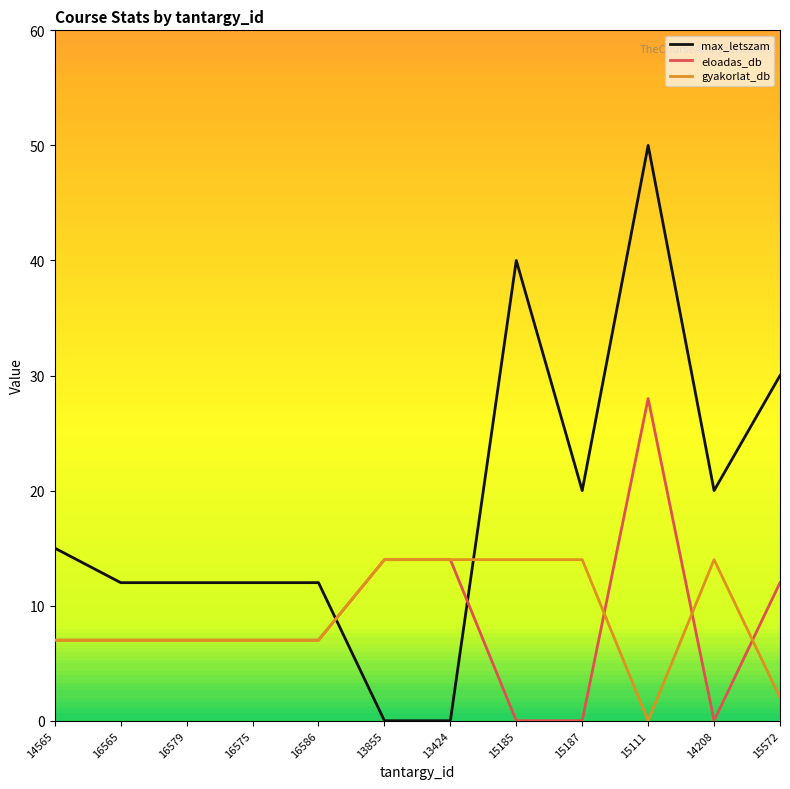

The value of max_letszam at 13855 is -23. True or false?

False